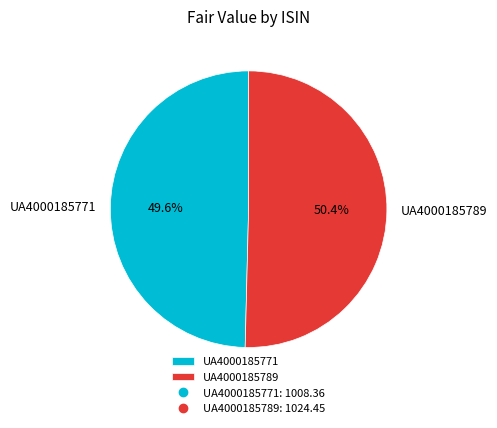

Does UA4000185771 account for over 50% of the chart?

No